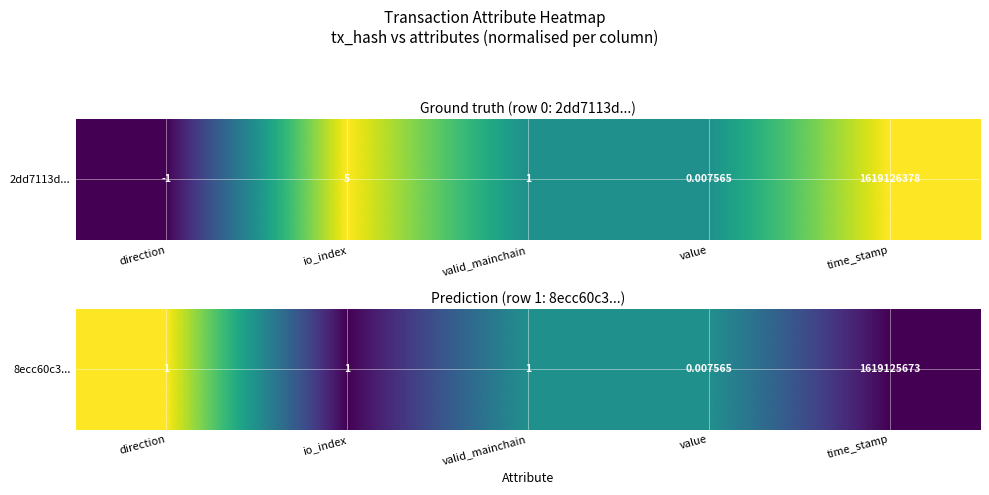

What is the average value?

0.4